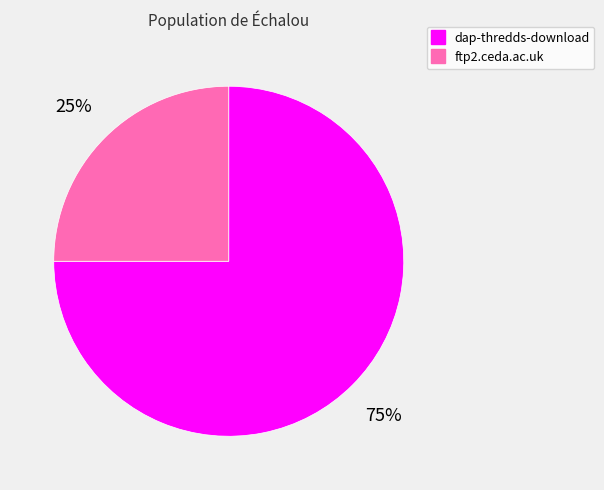

Does ftp2.ceda.ac.uk represent more than half of the total?

No